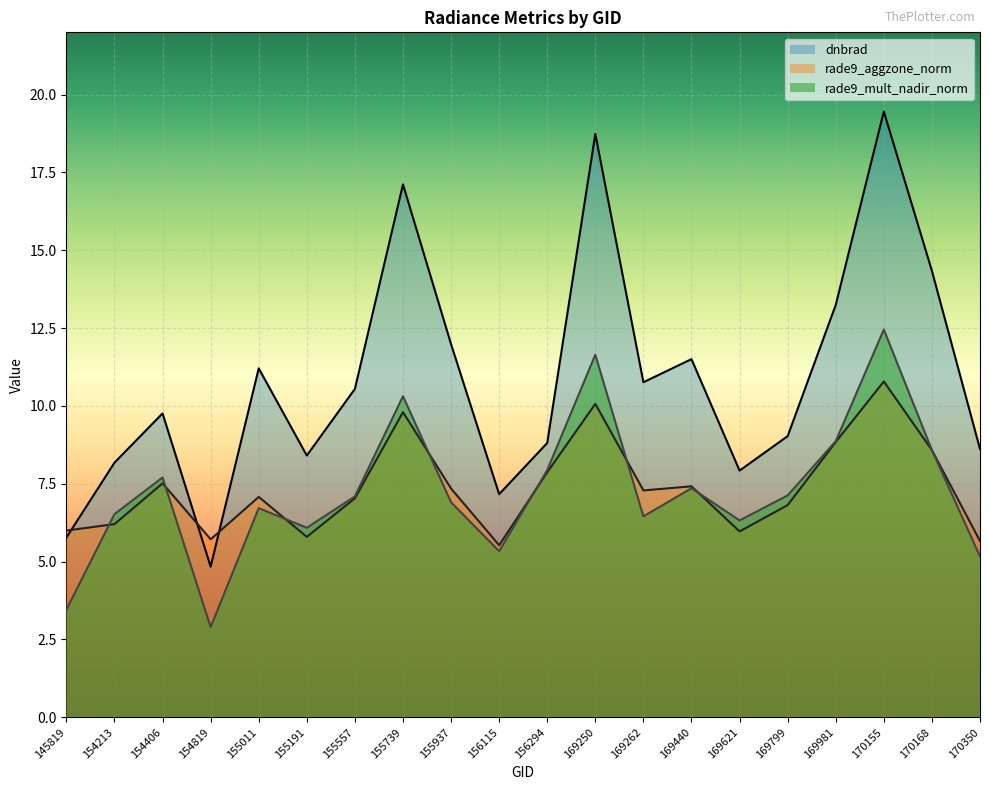

How many categories are shown in the chart?

20